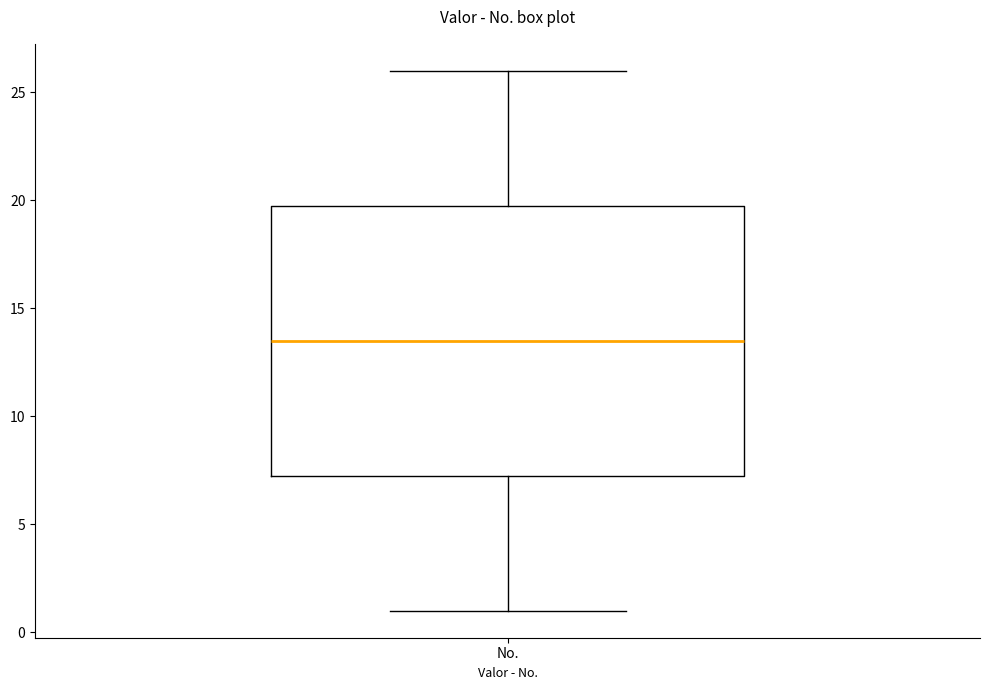

Transcribe this box plot: give where the median line is, the range the box spans, and where the two whiskers end, as read against the y-axis. The values are not printed on the chart, so give them approximately, as read against the axis.

median 13.5, box 7.5 to 20.0, whiskers 1.0 to 26.0